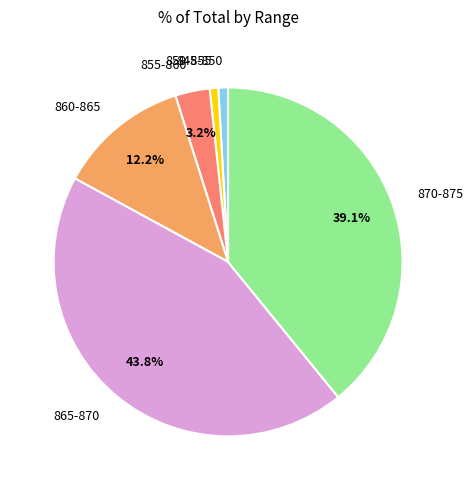

Is 870-875 the majority of the pie?

No